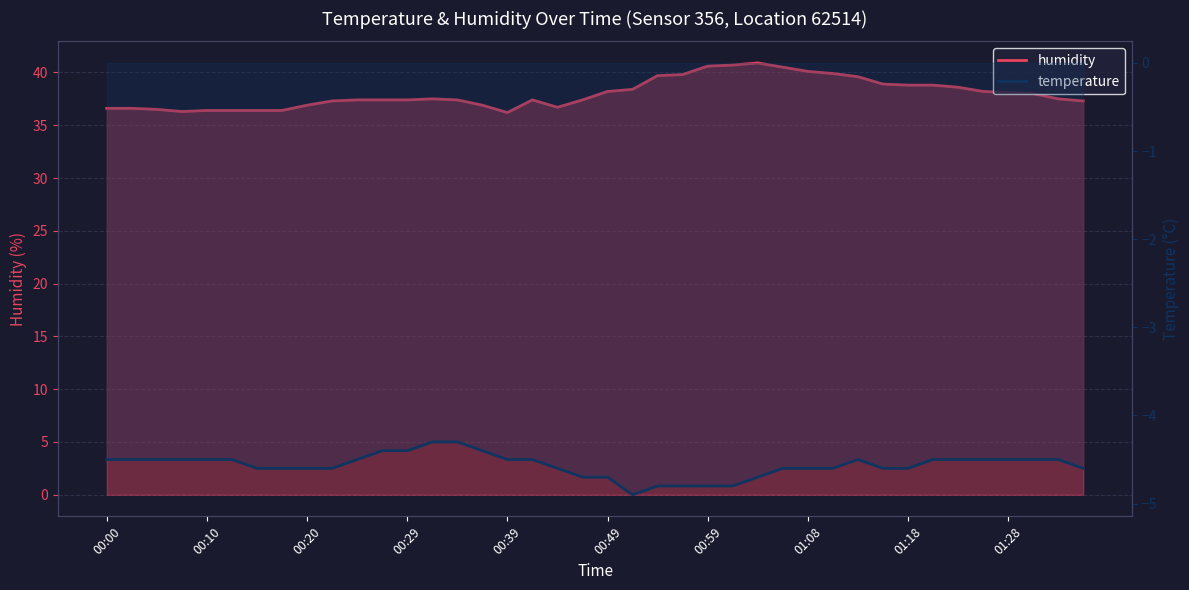

How many data points in humidity_line are above 37?

28